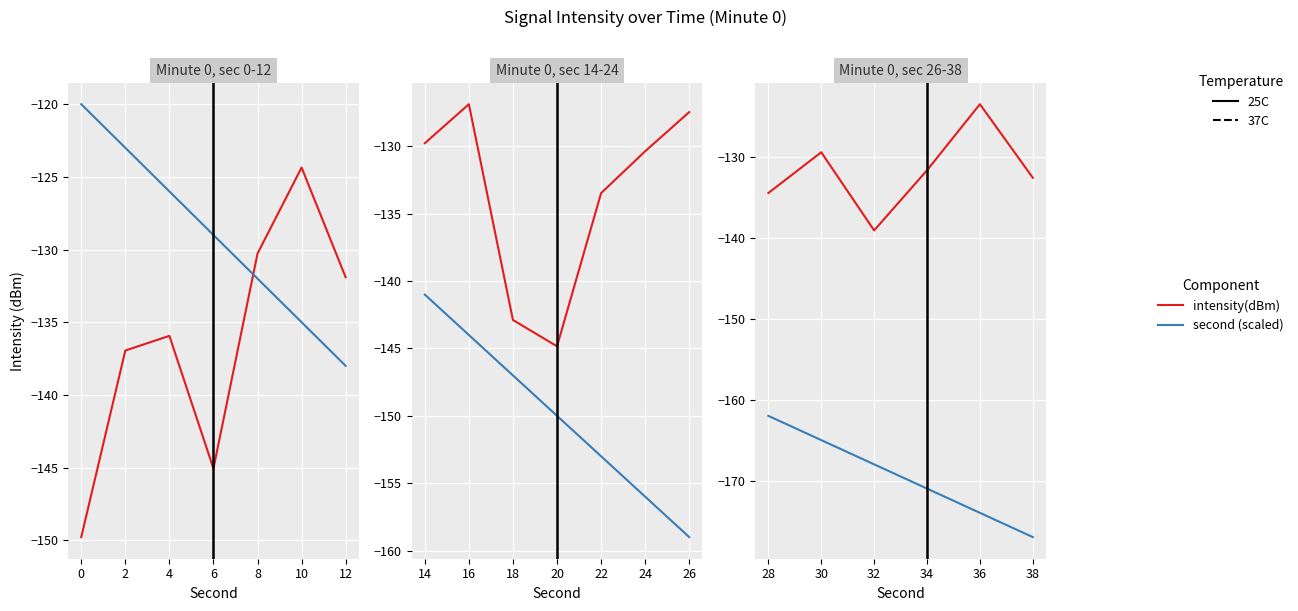

How many values in the second (scaled) series are below -168?

3